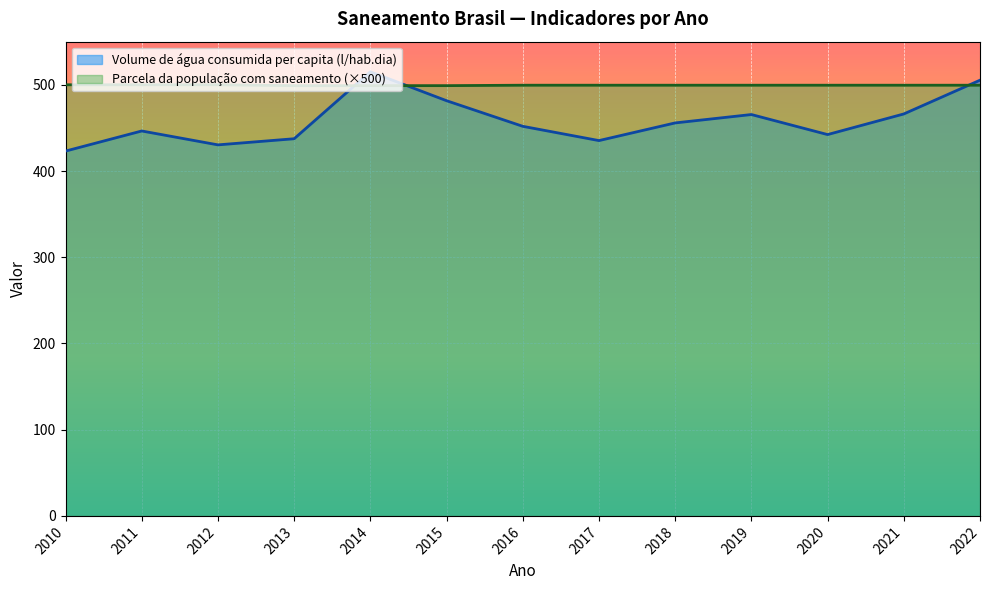

Is it true that Volume de água consumida per capita (li...) equals 442.2 at 2020?

True